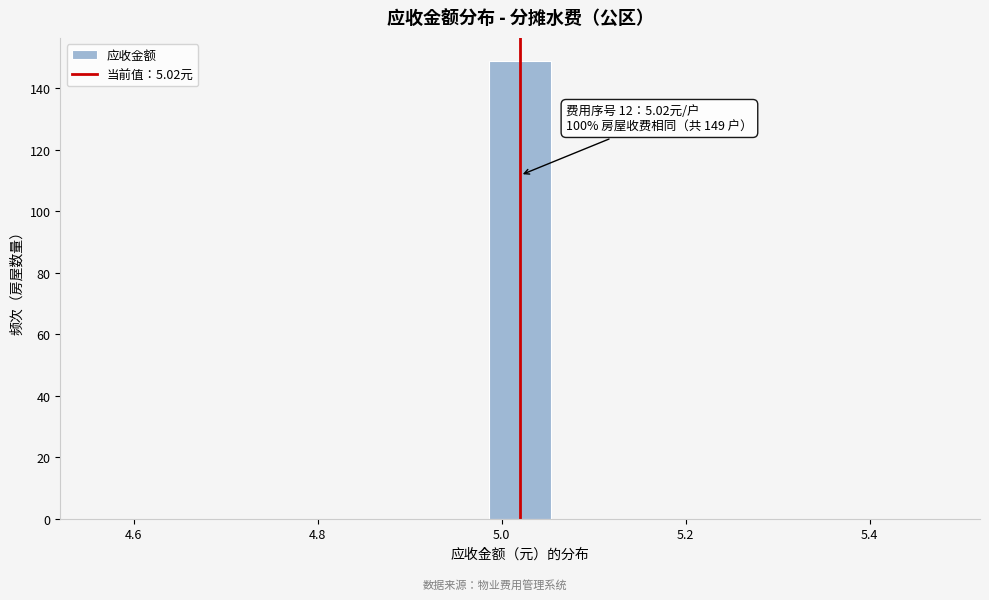

Around what value on the x-axis is the tallest bar? Give the approximate position of its centre, as read against the axis.

5.02